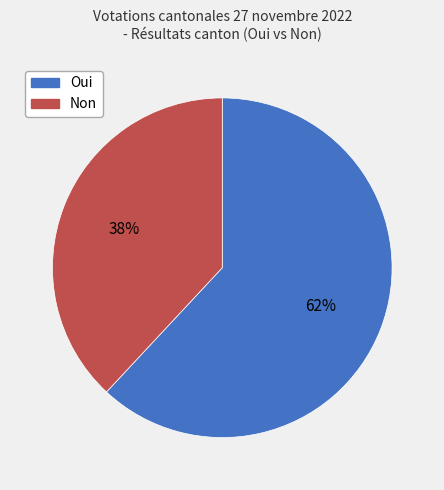

To the nearest percent, what is the average slice percentage?

50%